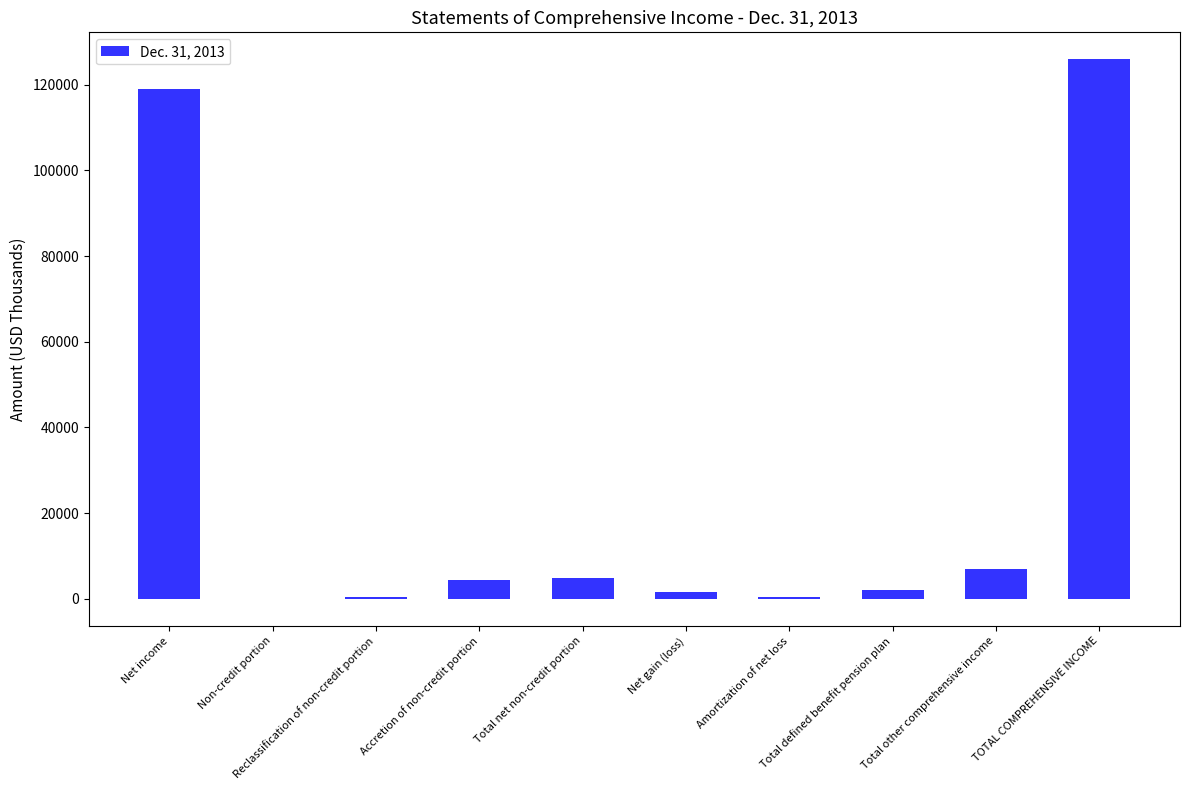

What is the greatest value displayed?

125934